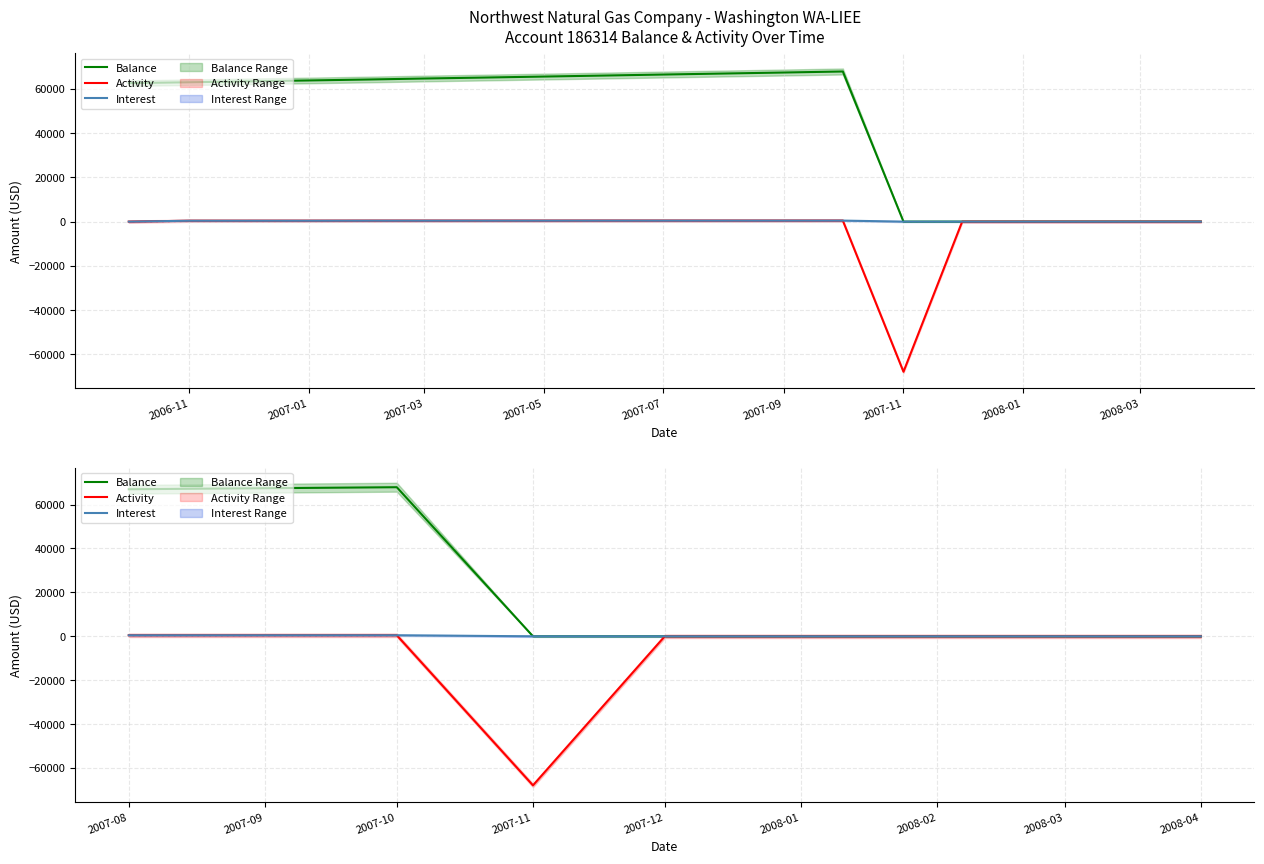

True or false: Activity and Interest cross at least once.

False